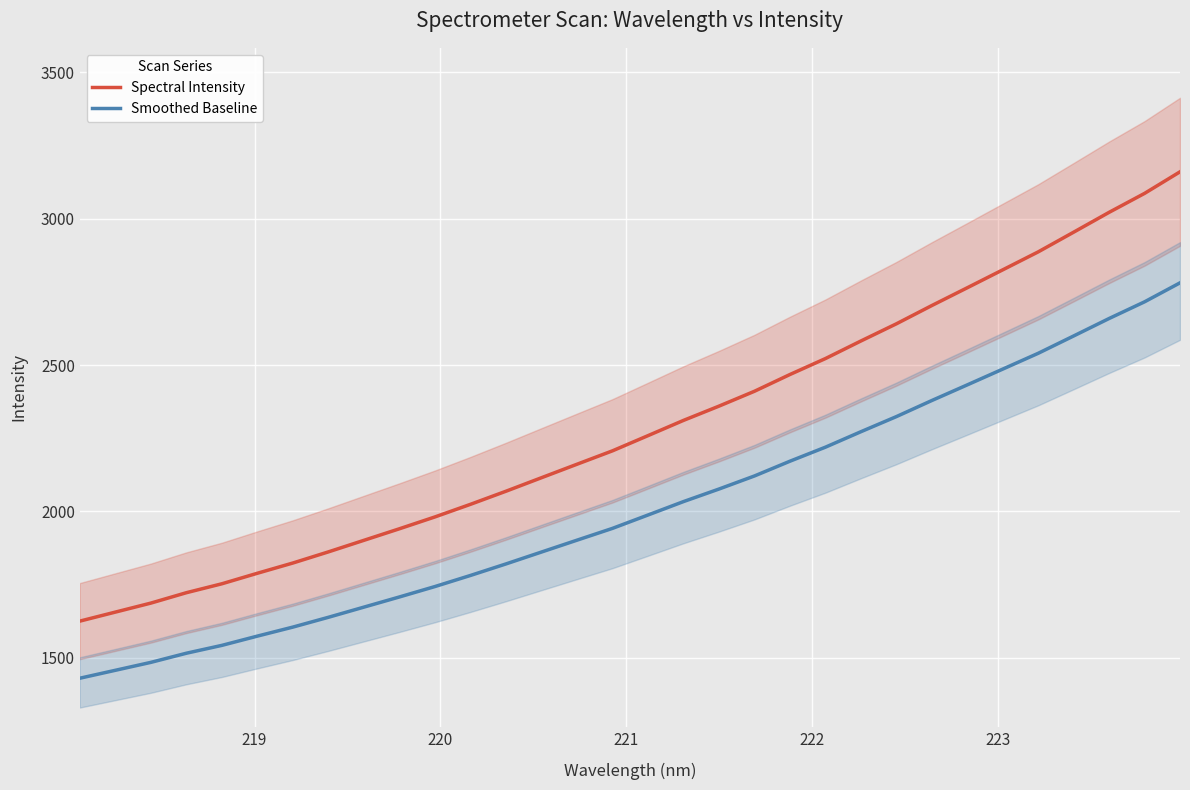

What is the difference between the maximum and minimum values in the Smoothed Baseline series?

1350.4